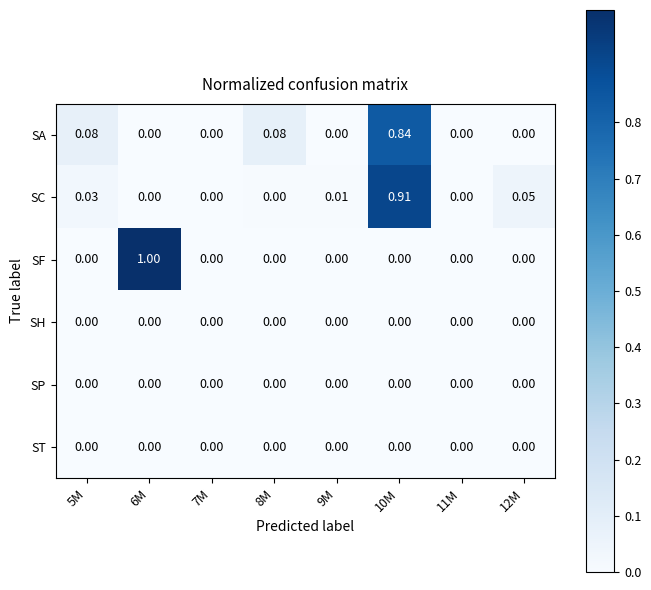

Is the value of SH at 11M greater than the value of SA at 8M?

No